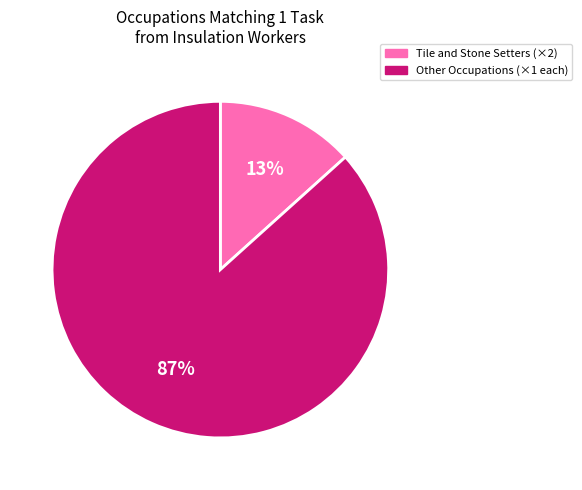

Is there a majority slice in this chart?

Yes